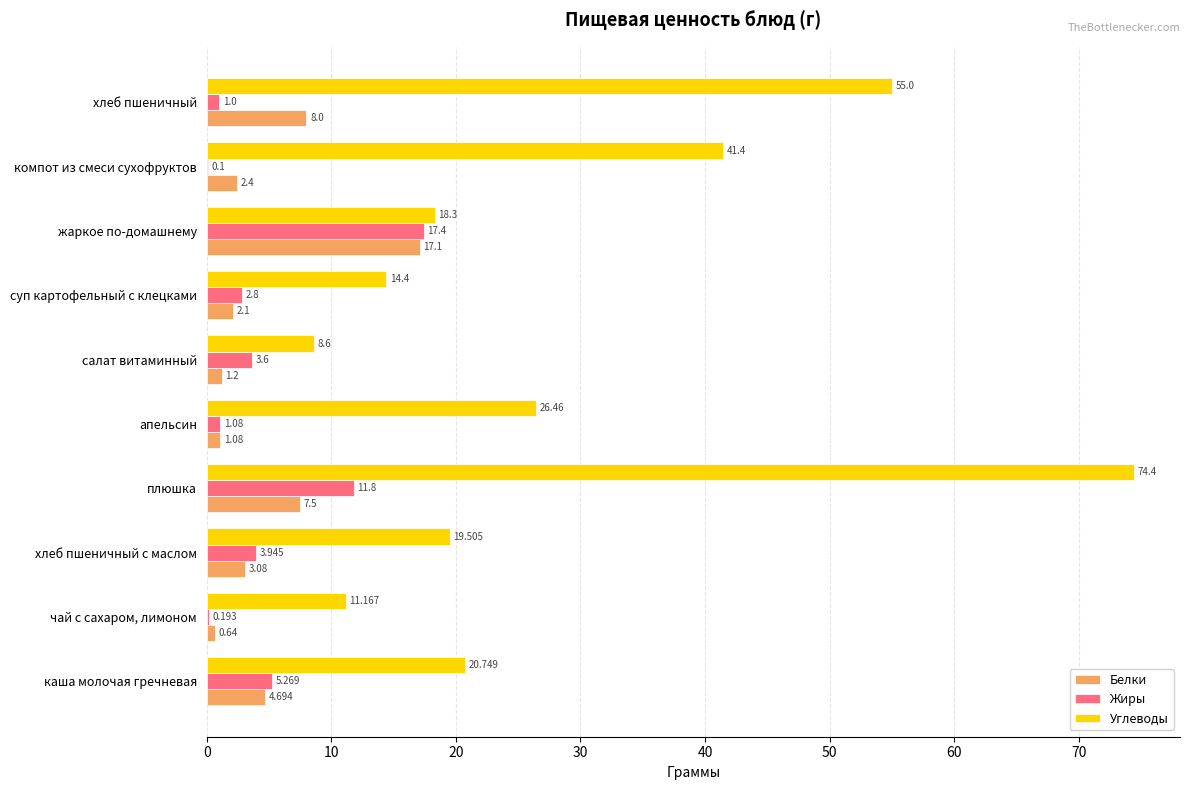

At which category does the chart reach its peak across all series?

плюшка